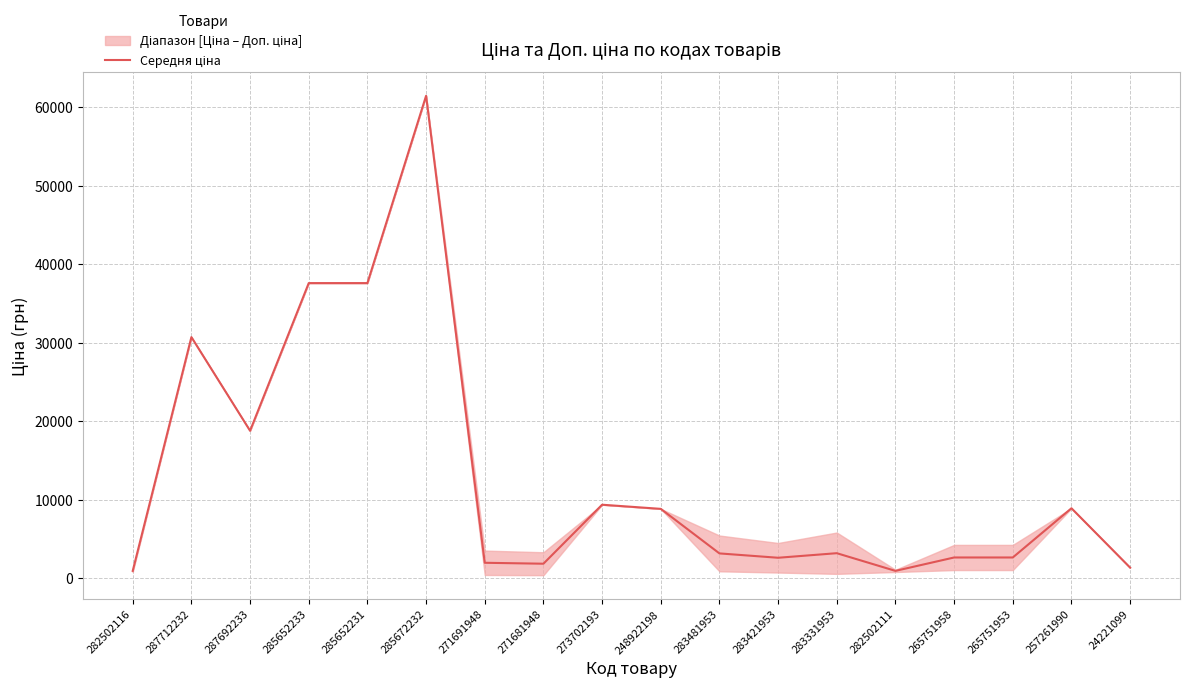

Where is the first local maximum?

287712232